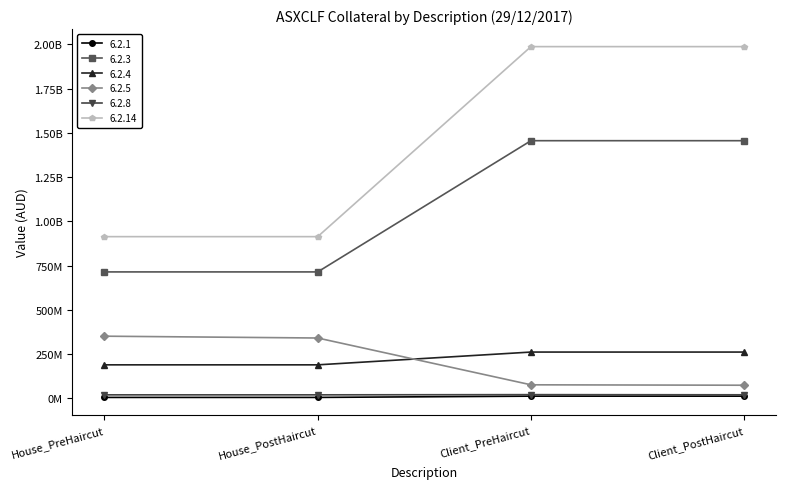

Between House_PreHaircut and Client_PostHaircut, which is larger?

Client_PostHaircut